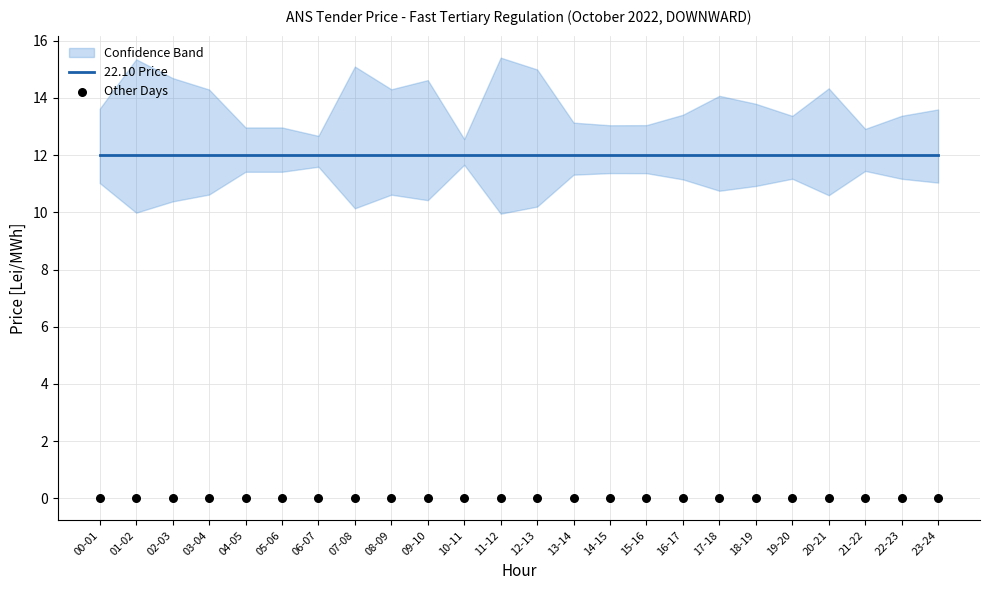

Is the value of 22.10 Price at 00-01 greater than the value of Other Days at 09-10?

Yes